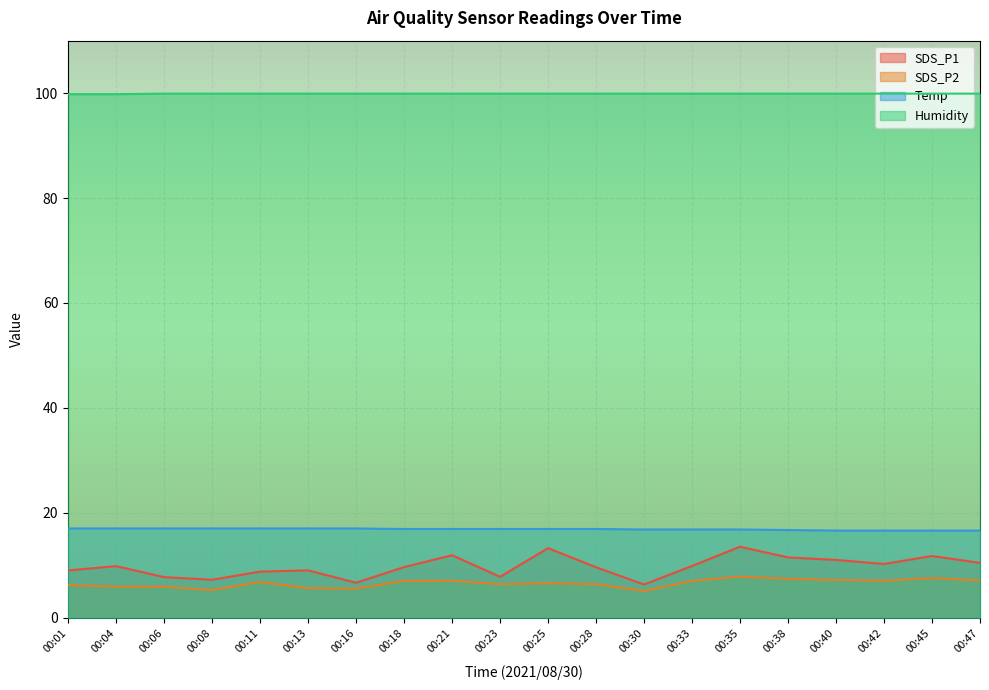

What is the difference between the SDS_P2 values at 00:42 and 00:40?

0.1